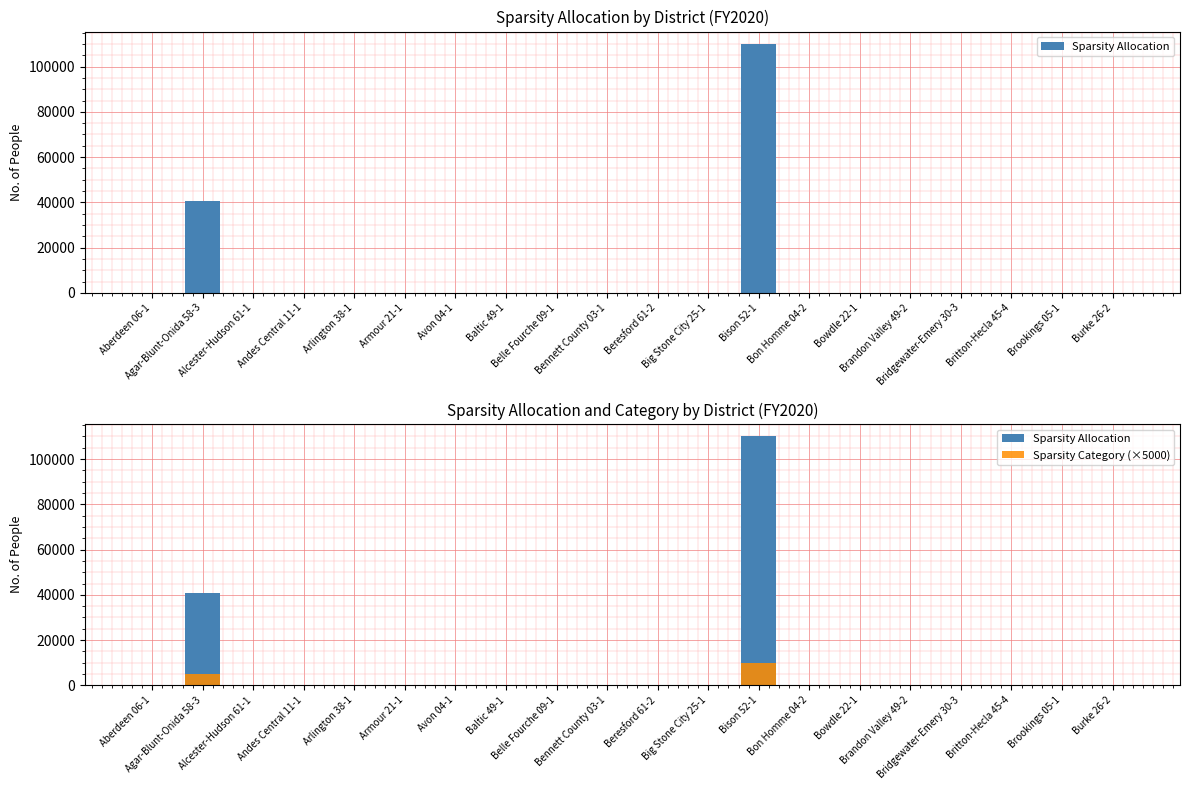

Does the chart contain any negative values?

No